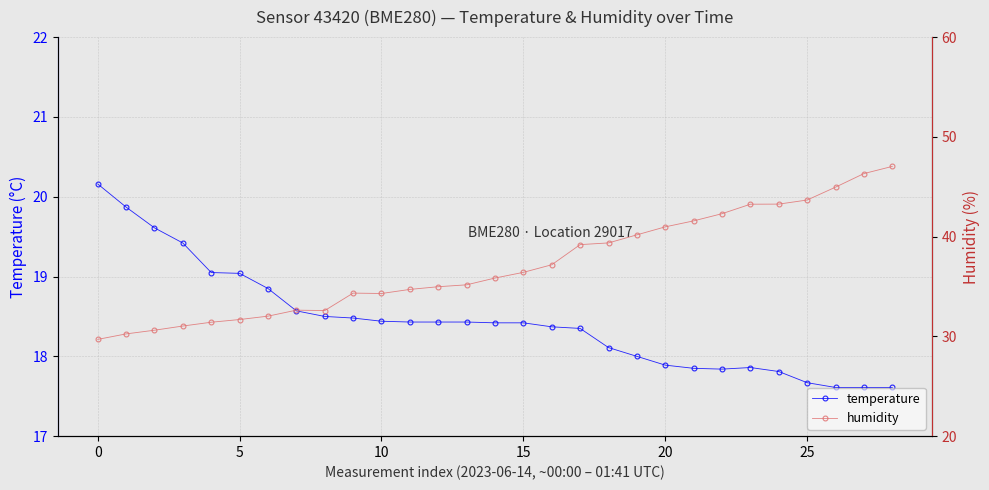

List the series in order of their overall mean, highest first.

humidity, temperature